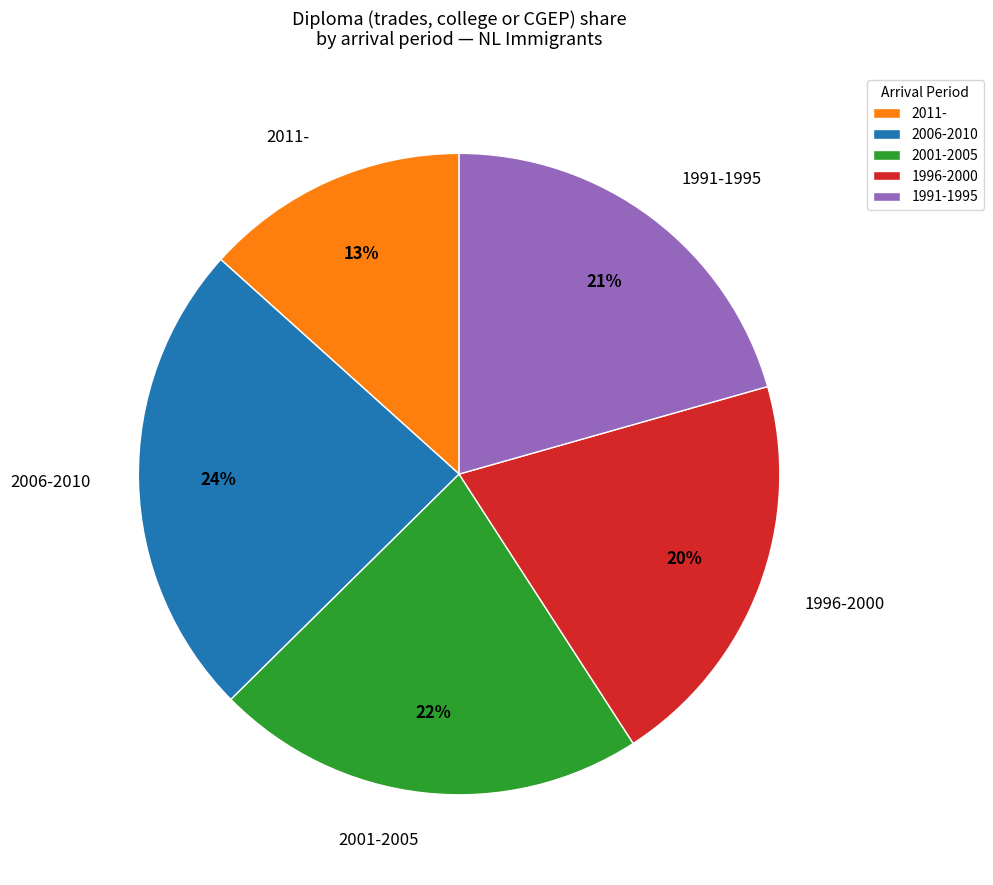

Between 1991-1995 and 2001-2005, which is larger?

2001-2005